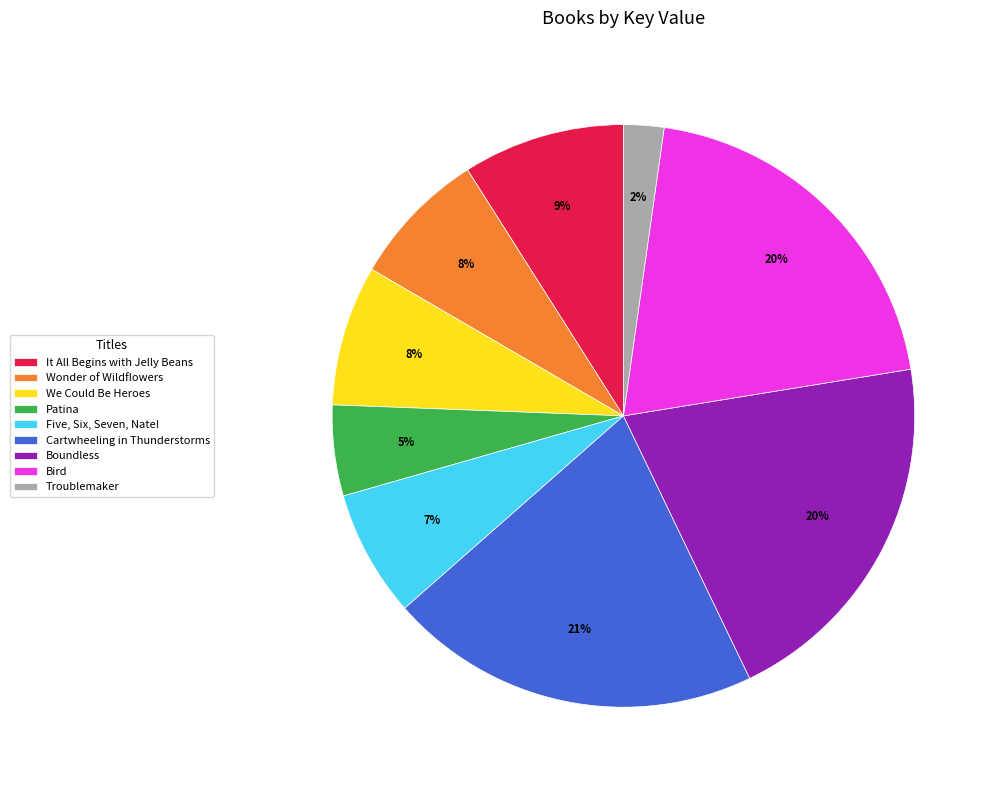

Count the number of slices in the pie.

9